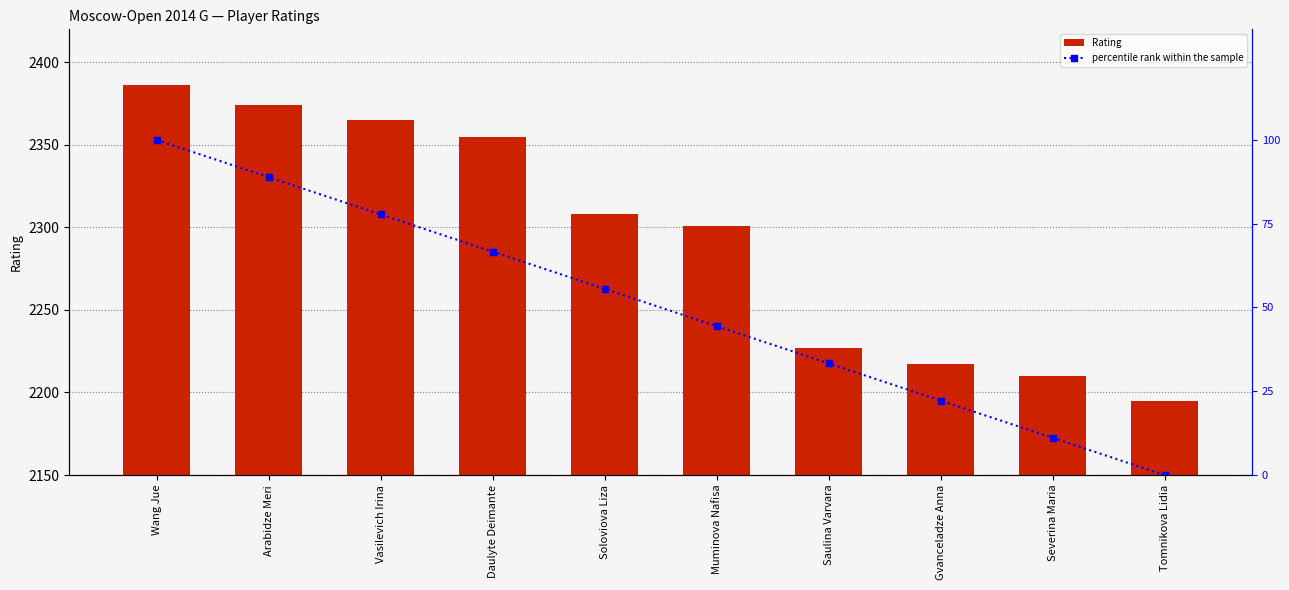

What is the label of the 10th bar from the right?

Wang Jue